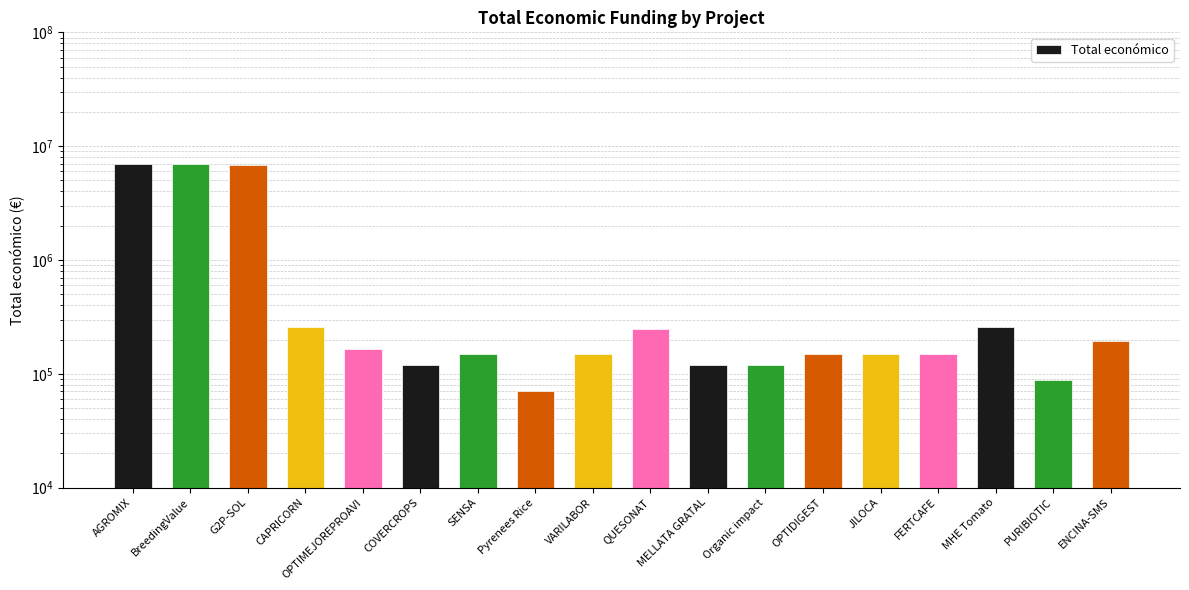

What is the label of the 5th bar from the left?

OPTIMEJOREPROAVI